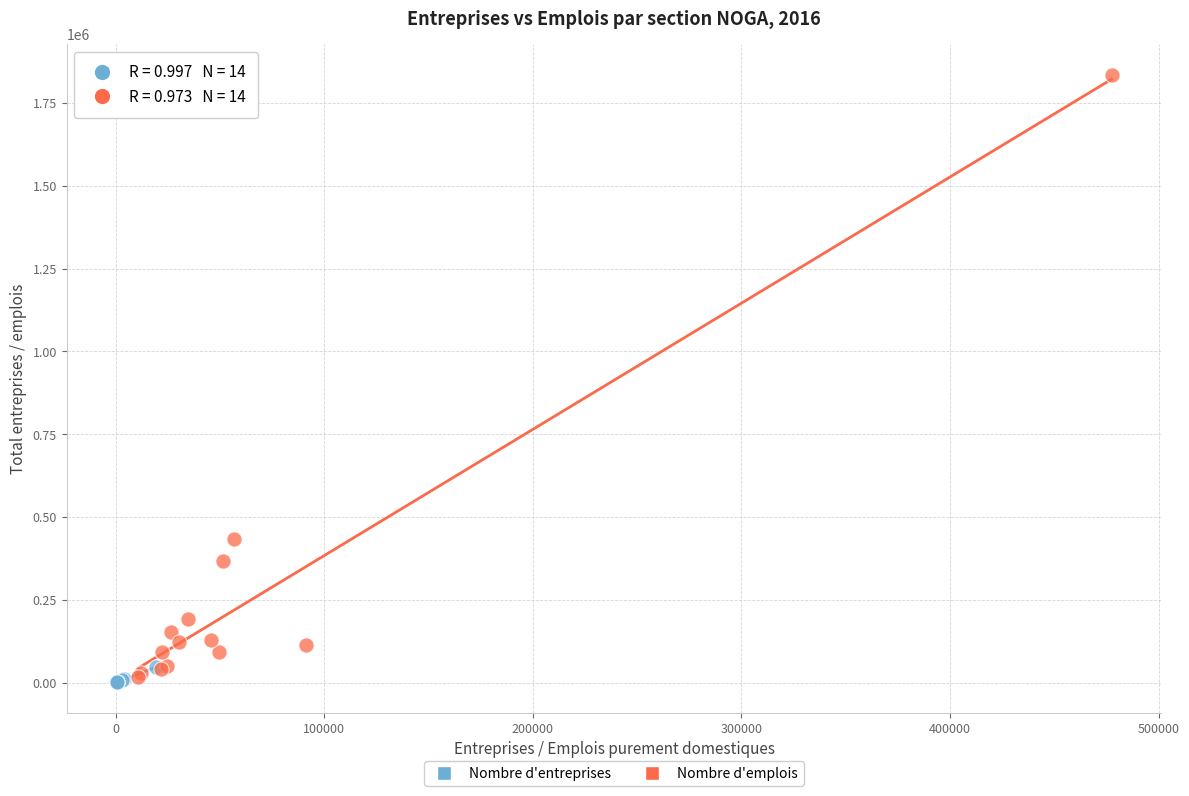

Which series has the largest Y range (max minus min)?

Nombre d'emplois